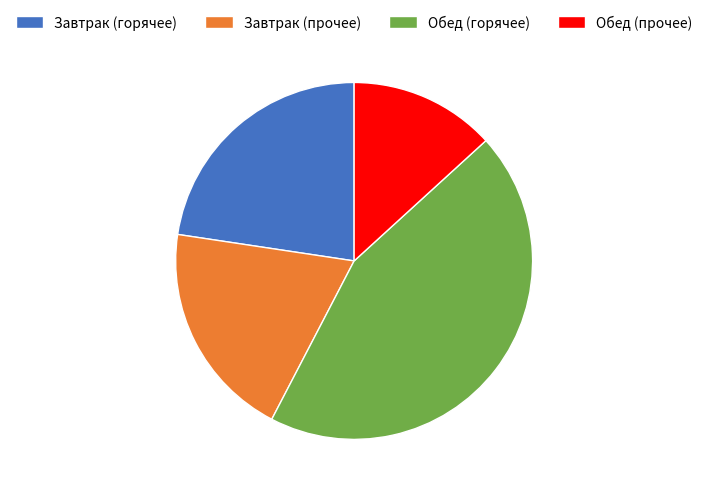

Is it true that Завтрак (горячее) is 23% of the pie?

True